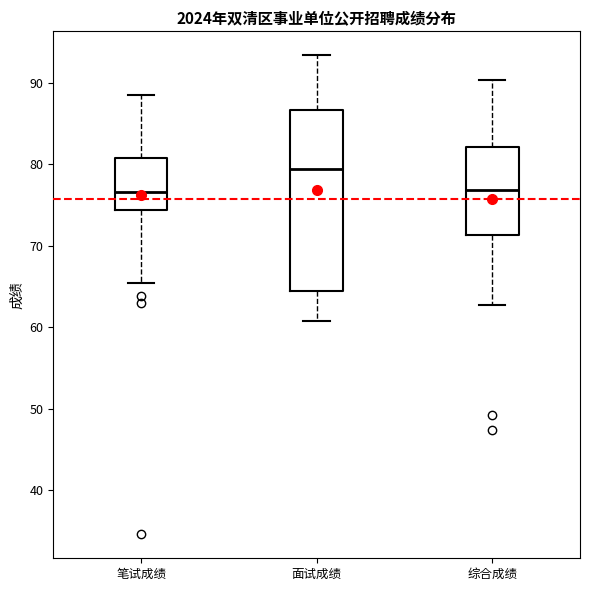

Reading left to right, transcribe this box plot: for each box, give where its median line is, the range the box spans, and where its two whiskers end, as read against the y-axis. The values are not printed on the chart, so give them approximately, as read against the axis.

笔试成绩: median 77, box 74 to 81, whiskers 66 to 89
面试成绩: median 80, box 65 to 87, whiskers 61 to 93
综合成绩: median 77, box 71 to 82, whiskers 63 to 90